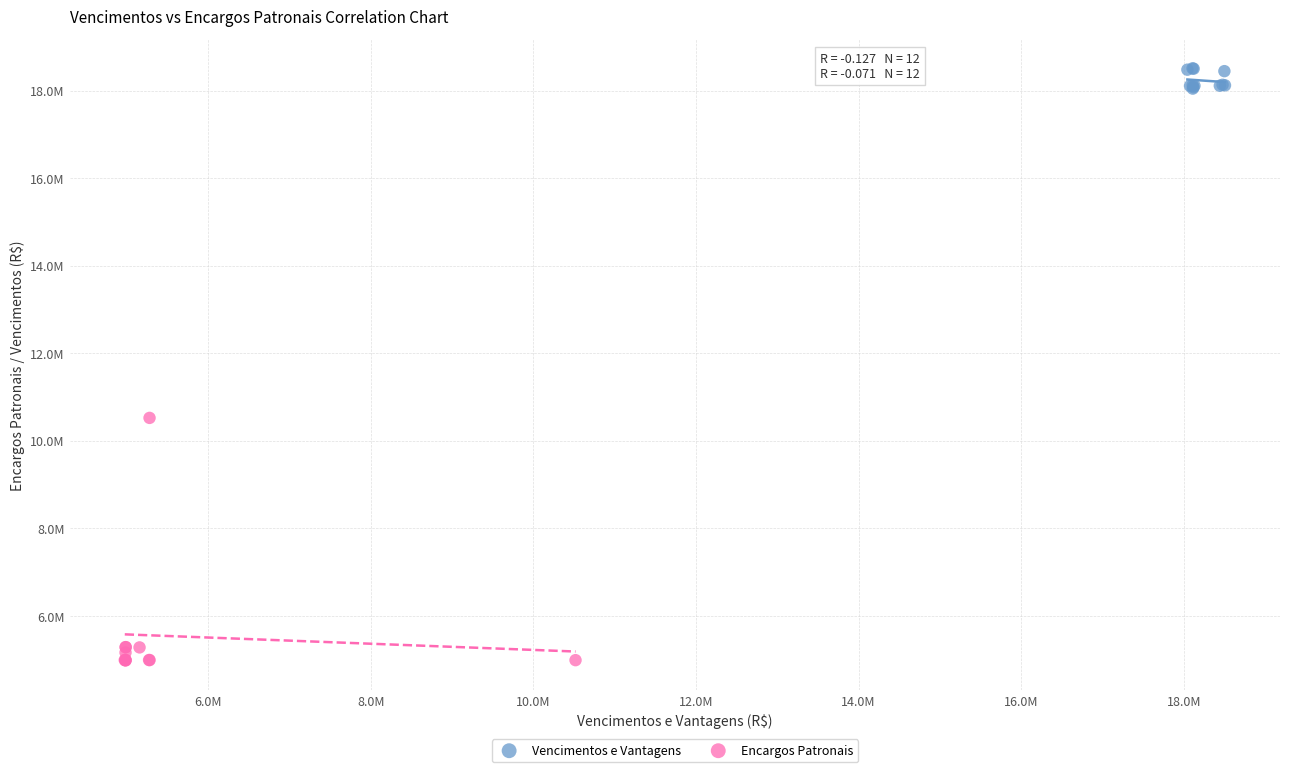

Which series has the widest spread of Y values?

Encargos Patronais